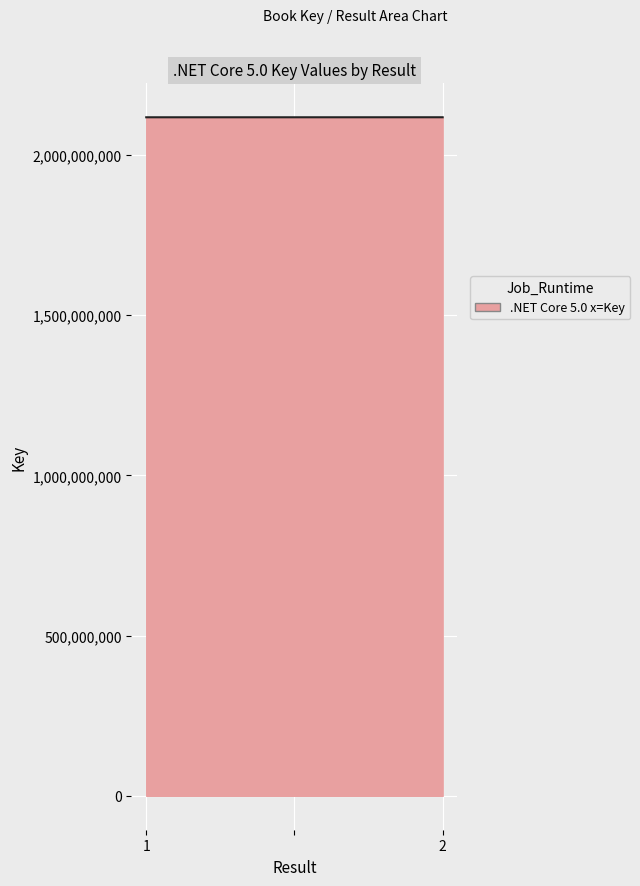

What is the sum of all values?

6353596720